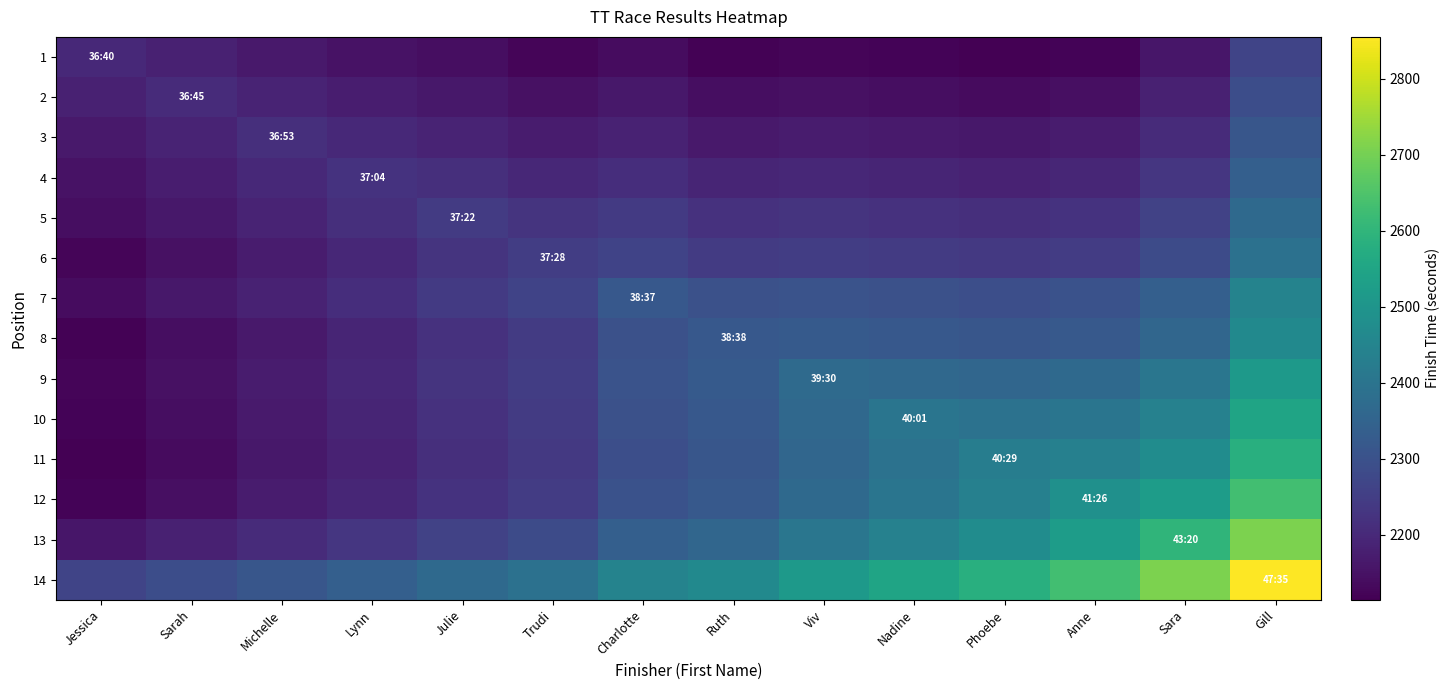

What is the total value across all series at Ruth?

31800.0